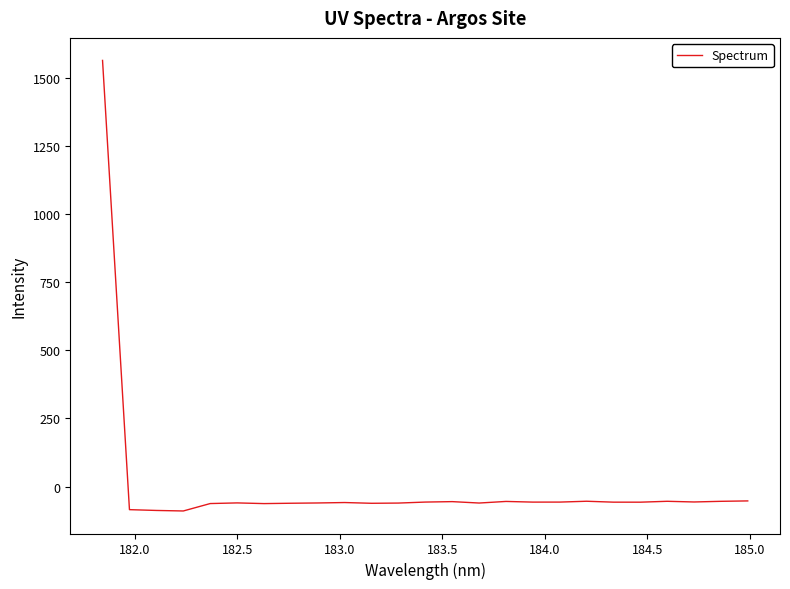

True or false: there are more than 0 points higher than both neighbors.

True